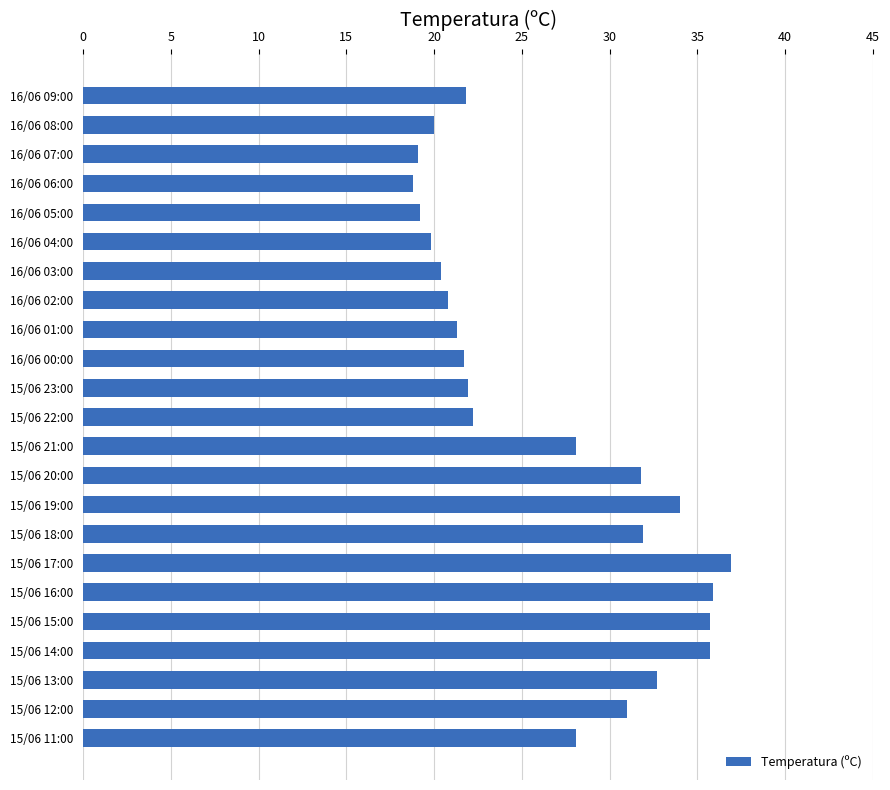

The value at 16/06 08:00 is 20.0. True or false?

True